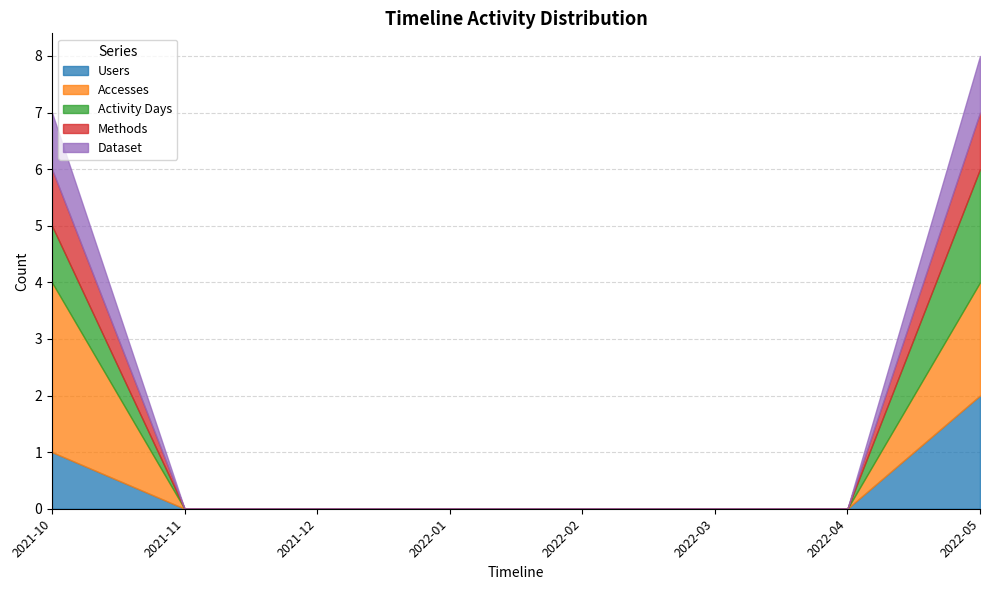

True or false: Users has more than 0 points higher than both neighbors.

False